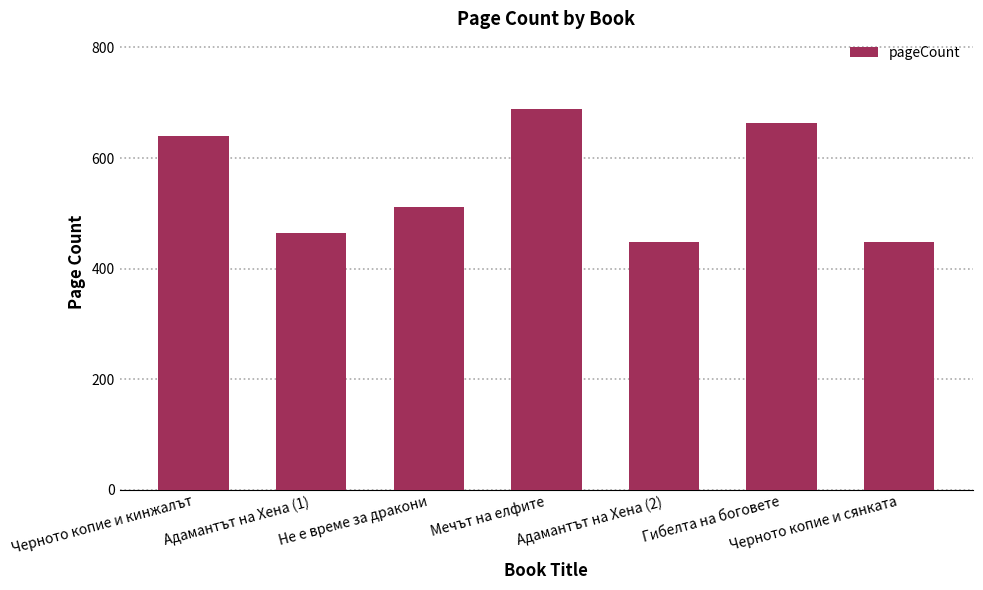

What is the average value?

552